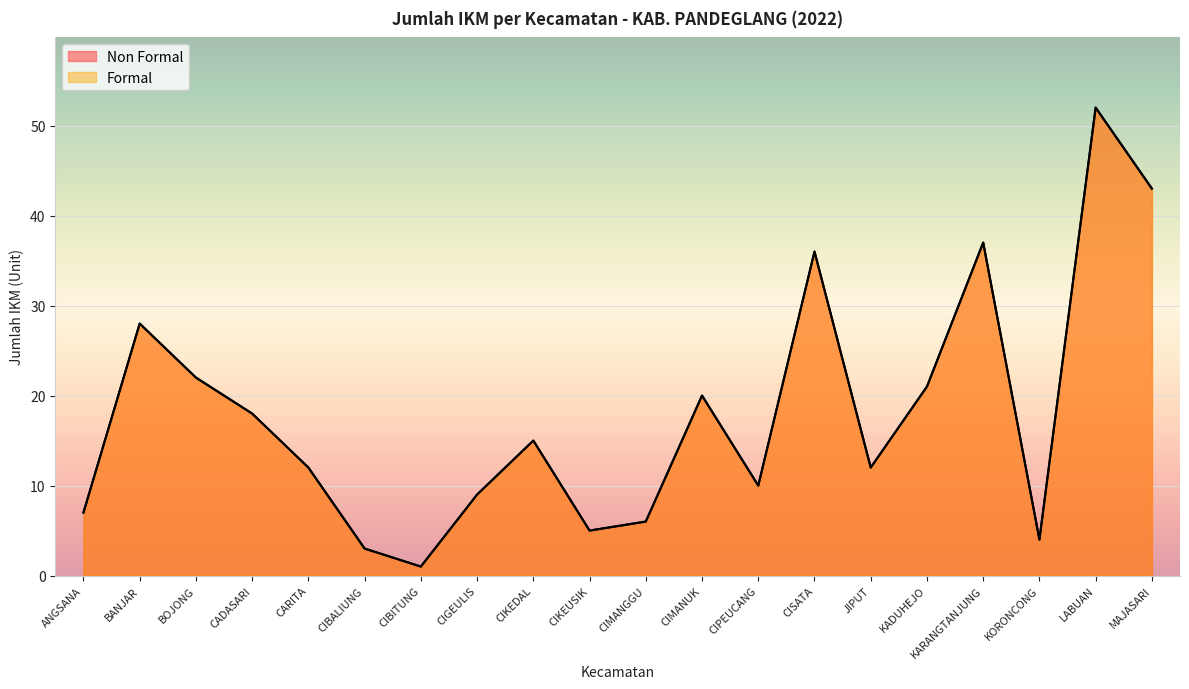

Reading left to right, extract all data points from this chart.

Non Formal: 7	28	22	18	12	3	1	9	15	5	6	20	10	36	12	21	37	4	52	43
Formal: 7	28	22	18	12	3	1	9	15	5	6	20	10	36	12	21	37	4	52	43